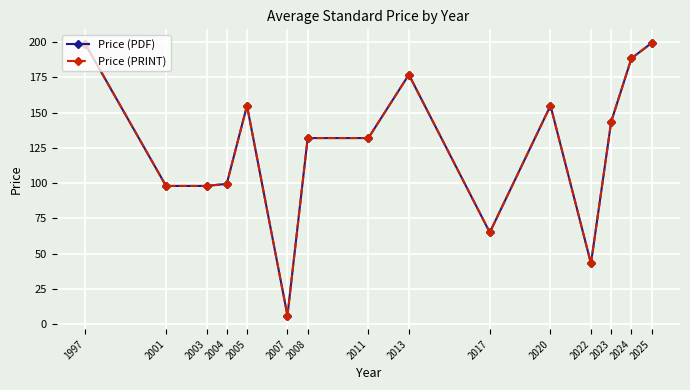

What is the total value across all series at 2022?

86.0